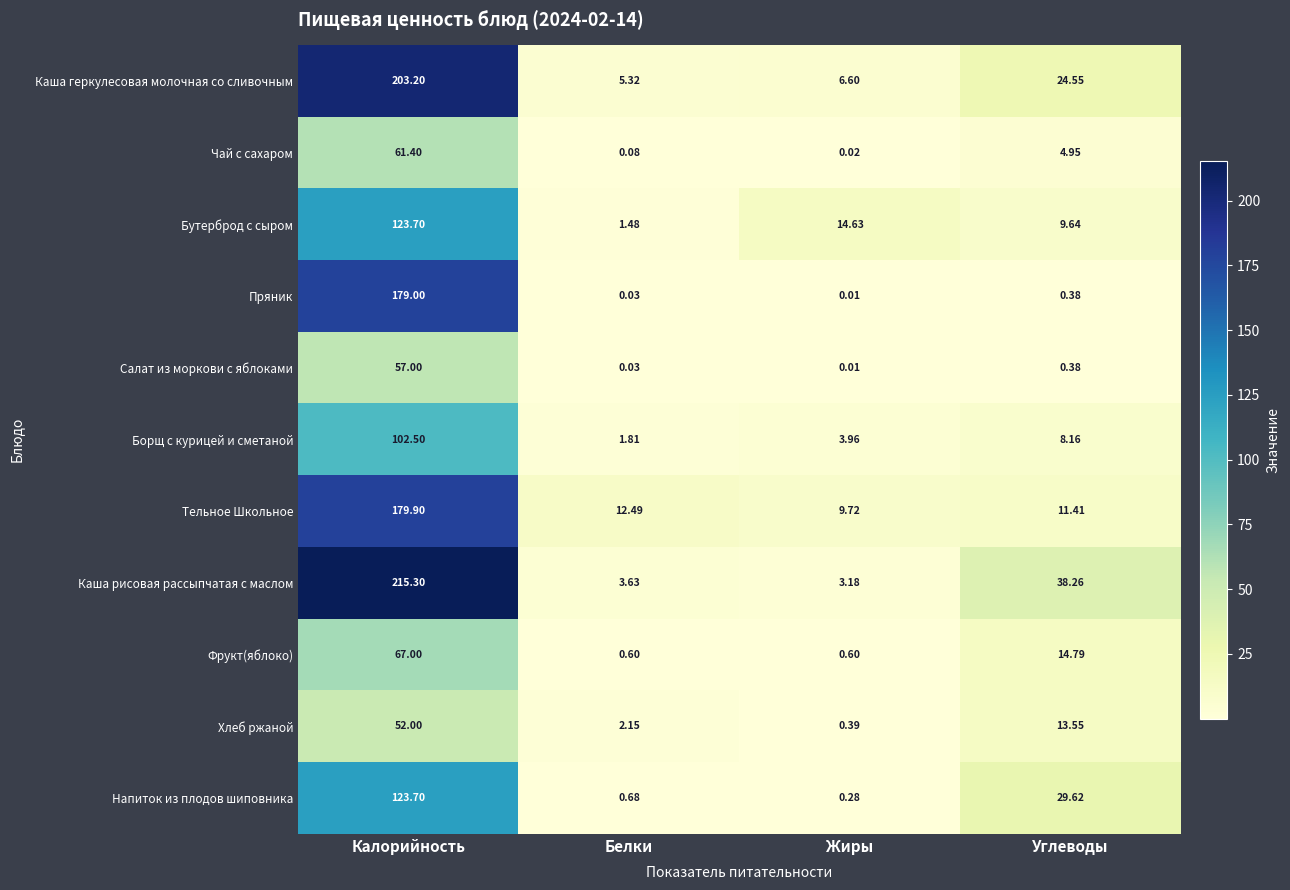

List the labels in order of Напиток из плодов шиповника value, smallest first.

Жиры, Белки, Углеводы, Калорийность